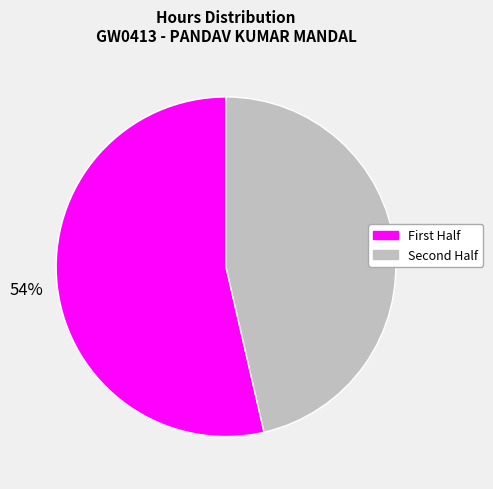

How many segments does this pie chart have?

2